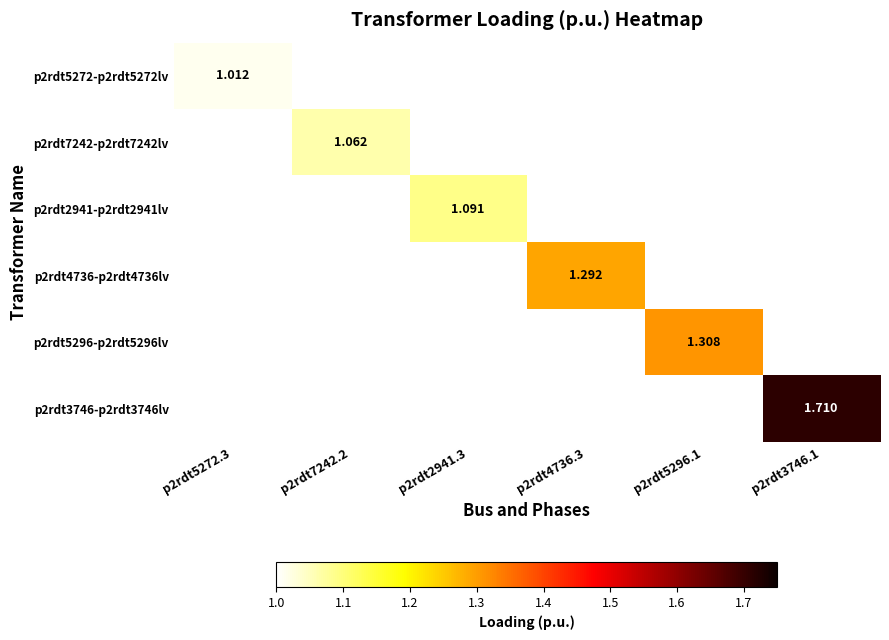

List the series in order of their peak value, lowest first.

p2rdt5272-p2rdt5272lv, p2rdt7242-p2rdt7242lv, p2rdt2941-p2rdt2941lv, p2rdt4736-p2rdt4736lv, p2rdt5296-p2rdt5296lv, p2rdt3746-p2rdt3746lv